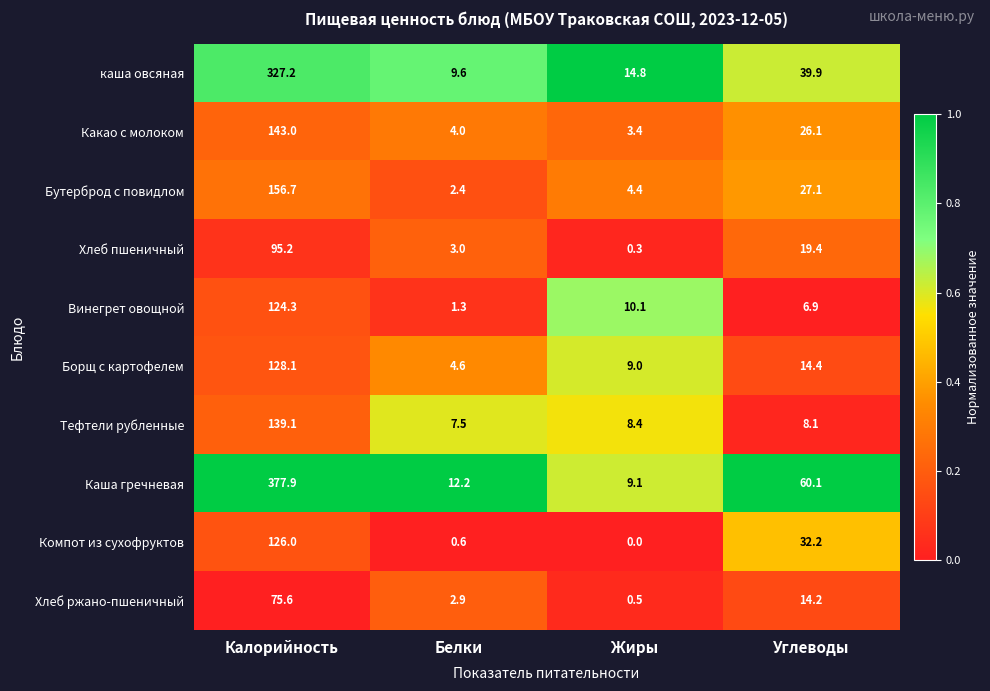

What is the sum of all Бутерброд с повидлом values?

190.6